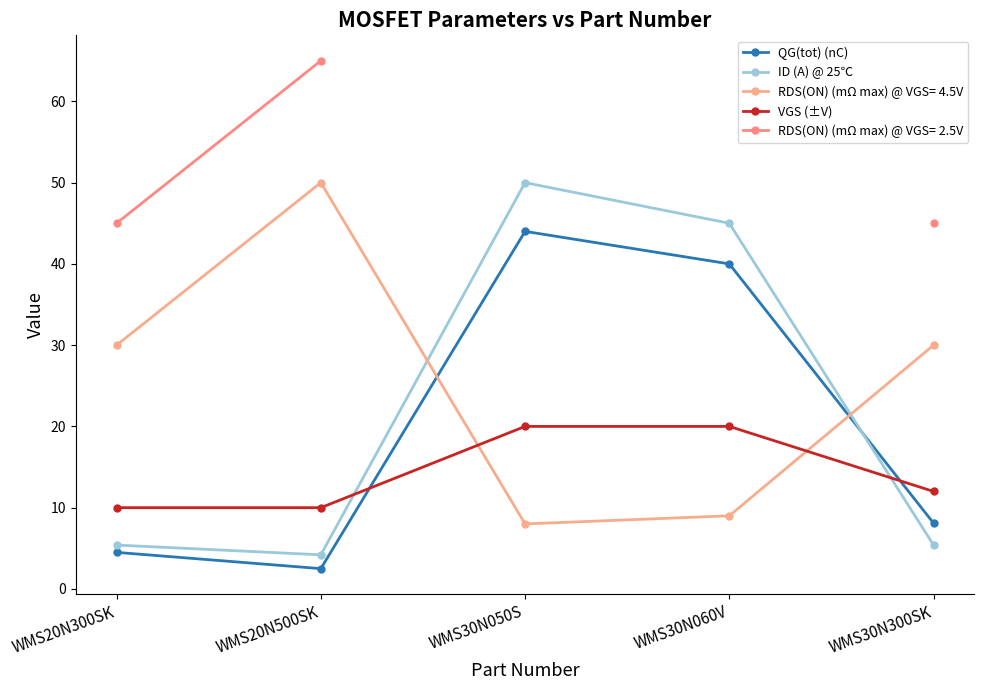

How many lines are shown in the chart?

3